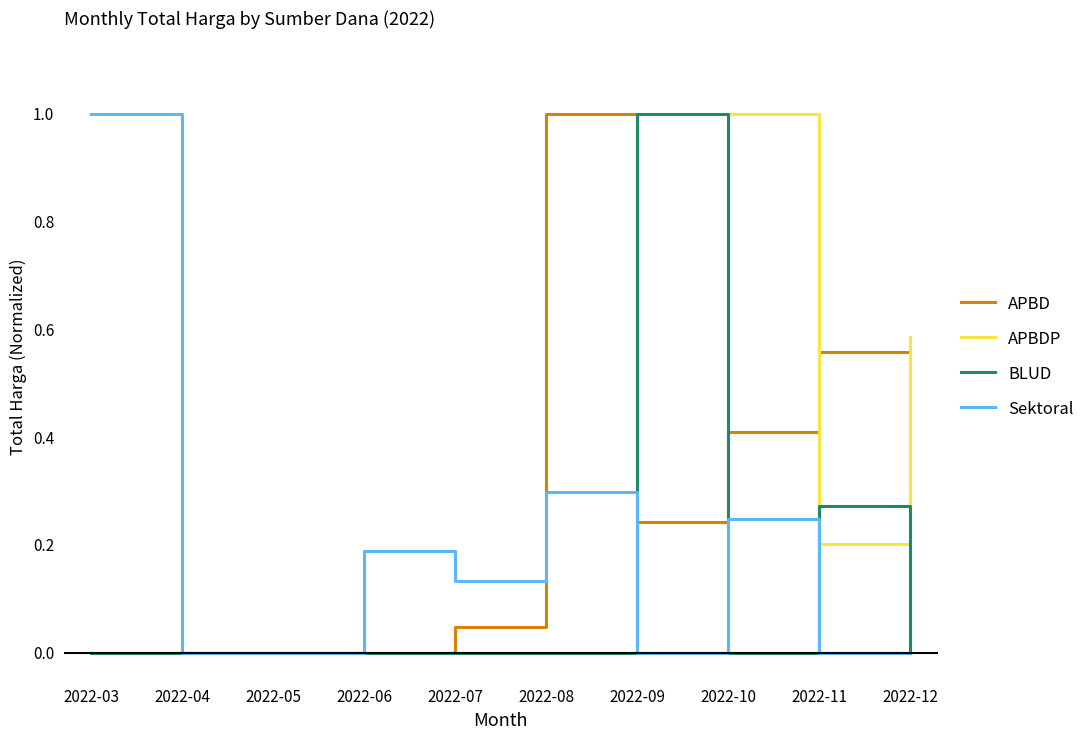

Which series changed the most between 2022-06 and 2022-11?

APBD